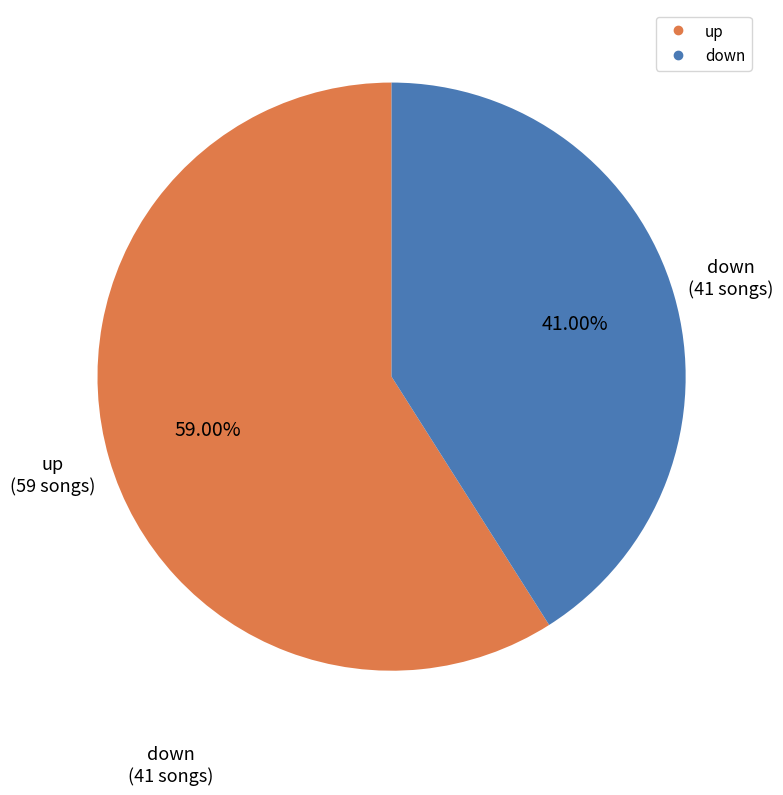

What is the smallest slice in the pie chart?

down